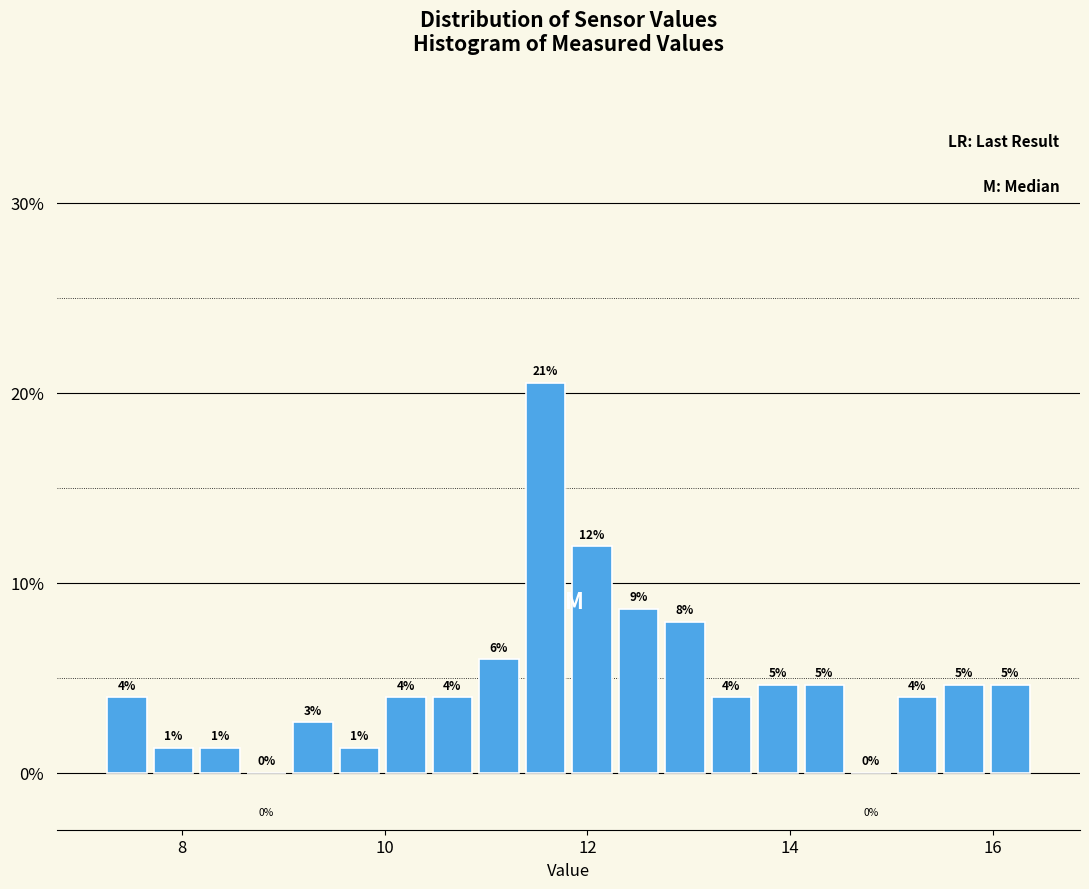

Read against the x-axis, roughly where is the centre of the tallest bar?

11.6